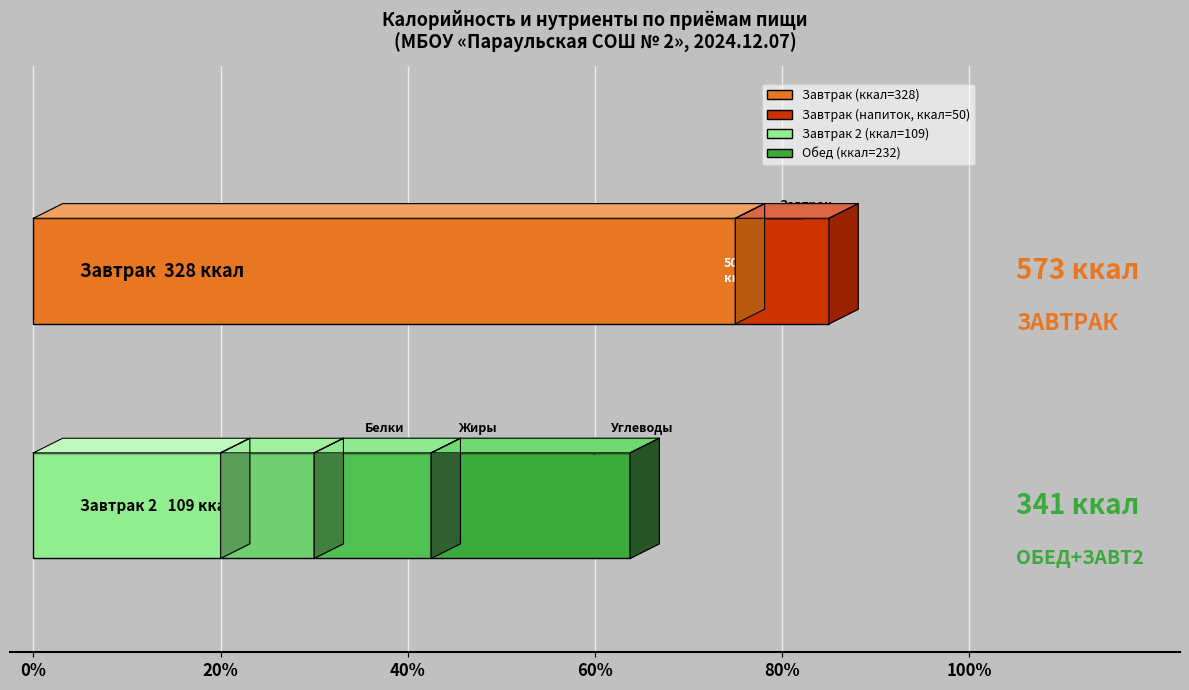

Is it true that Завтрак (ккал=573) equals 0.2 at 20%?

False